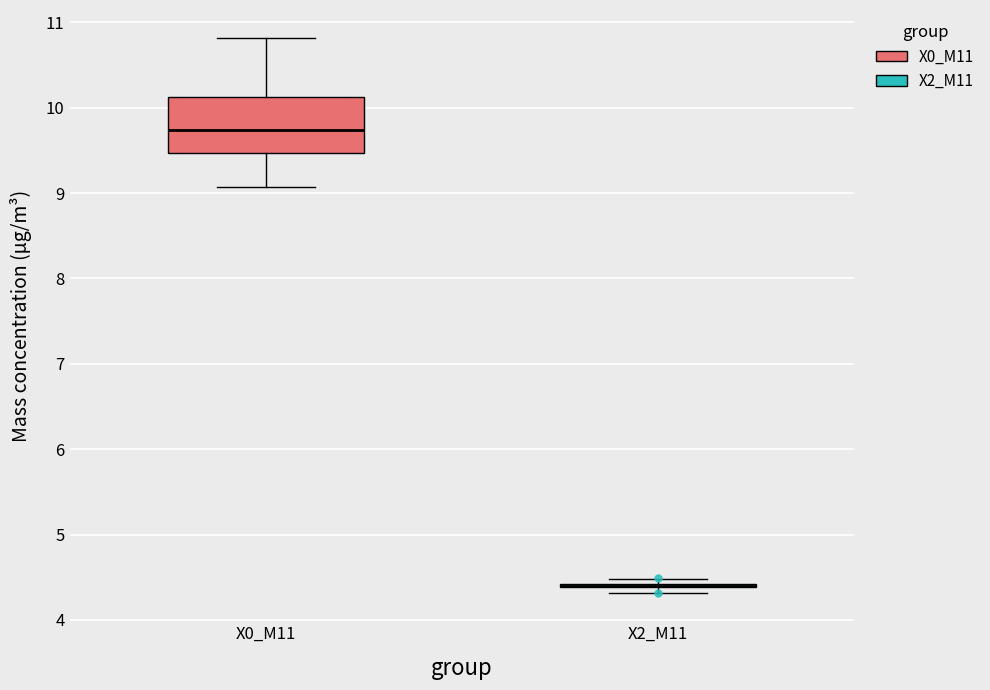

Comparing the boxes themselves (not the whiskers), which one is the tallest?

X0_M11